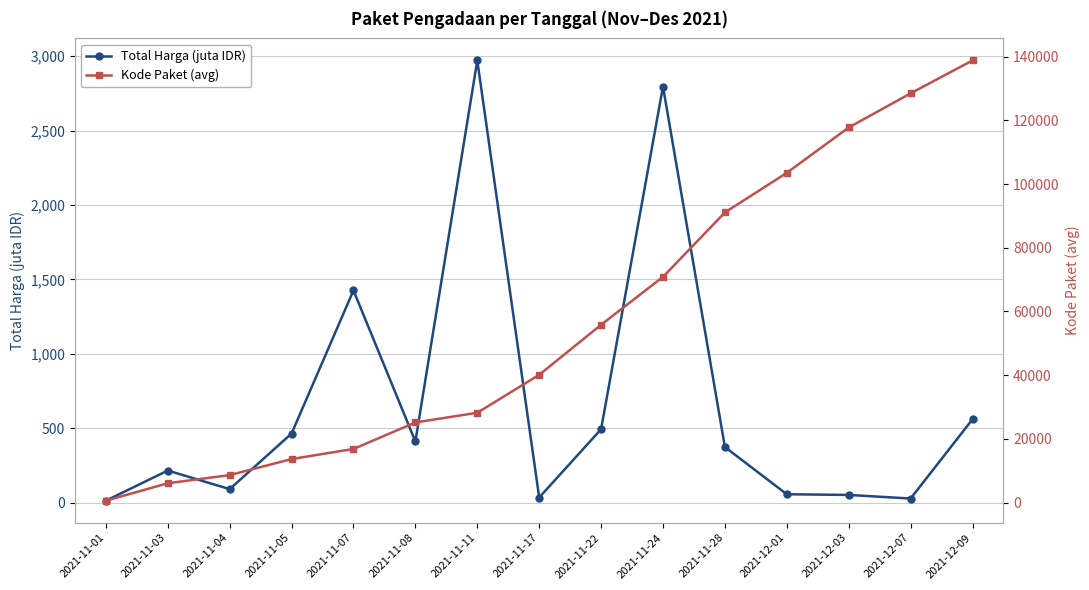

Rank the categories by Total Harga (juta IDR) value from highest to lowest.

2021-11-11, 2021-11-24, 2021-11-07, 2021-12-09, 2021-11-22, 2021-11-05, 2021-11-08, 2021-11-28, 2021-11-03, 2021-11-04, 2021-12-01, 2021-12-03, 2021-11-17, 2021-12-07, 2021-11-01